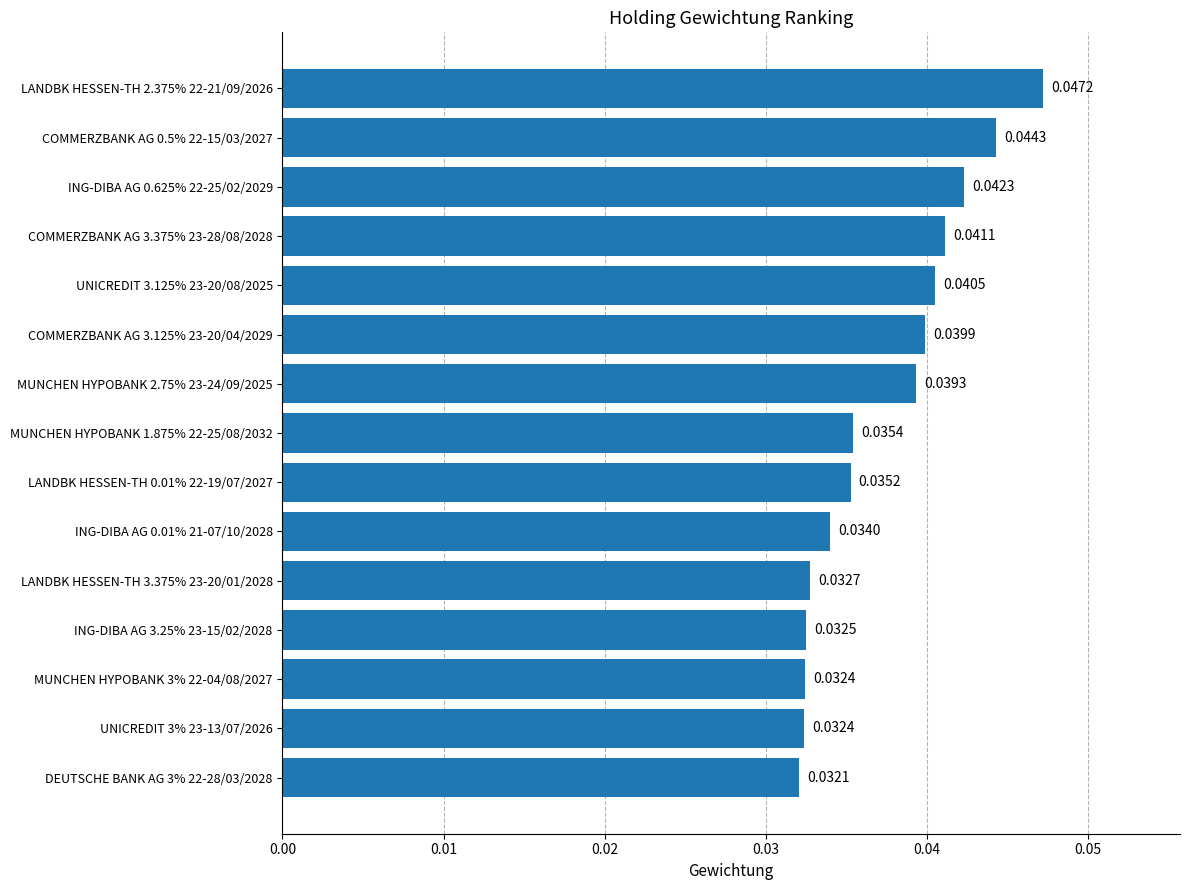

What is the sum of all values?

0.6